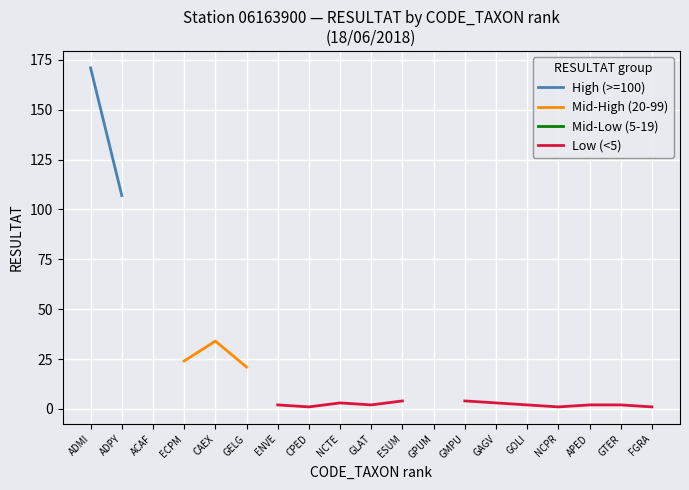

True or false: Mid-Low (5-19) and Low (<5) cross at least once.

False